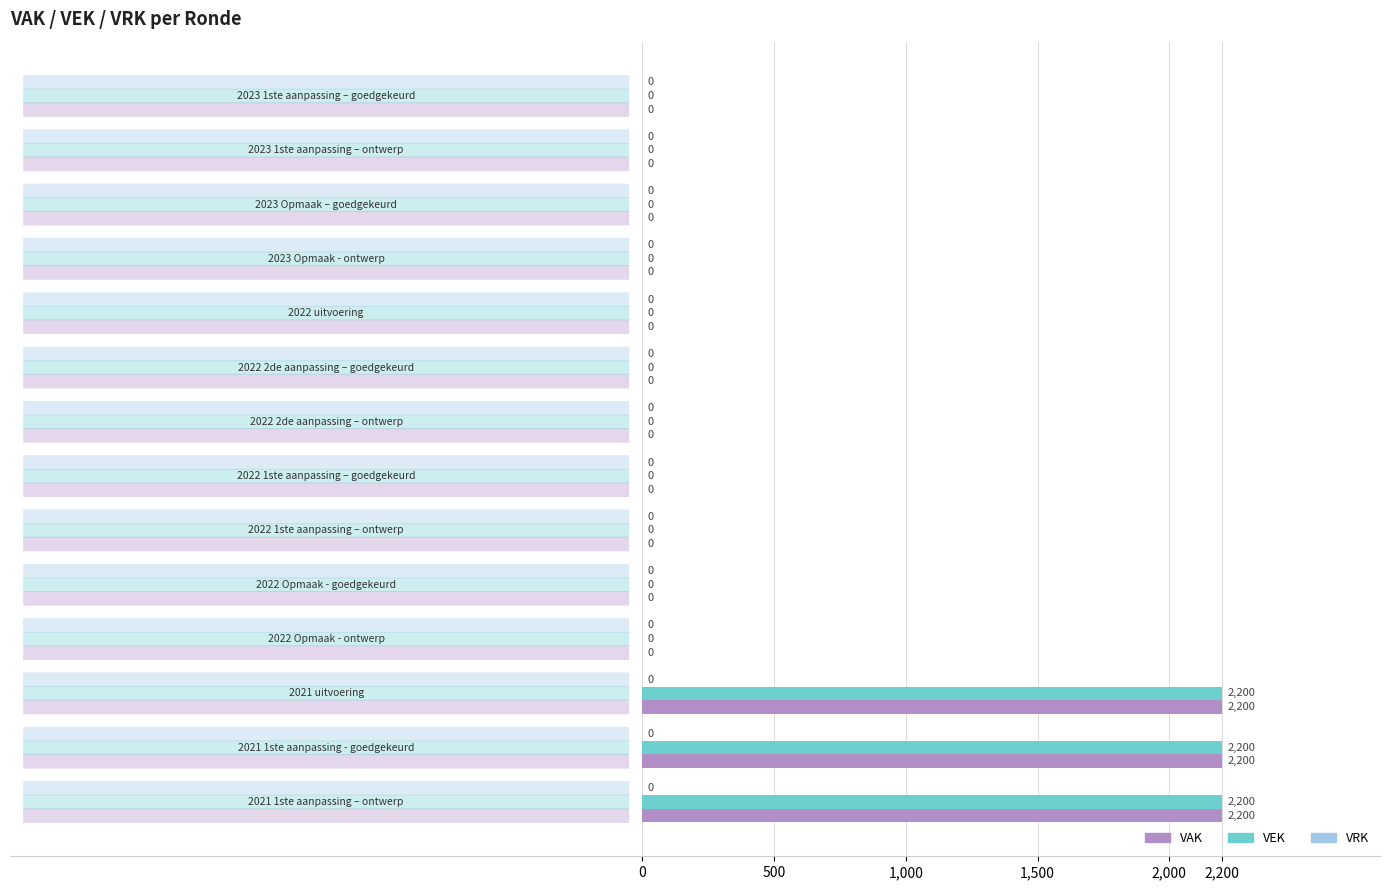

What is the sum of all VEK values?

6600